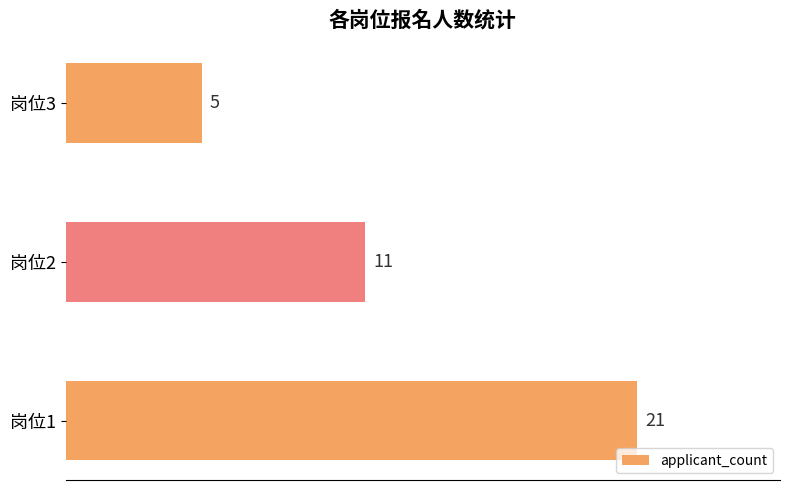

What is the difference between the maximum and second lowest values?

10